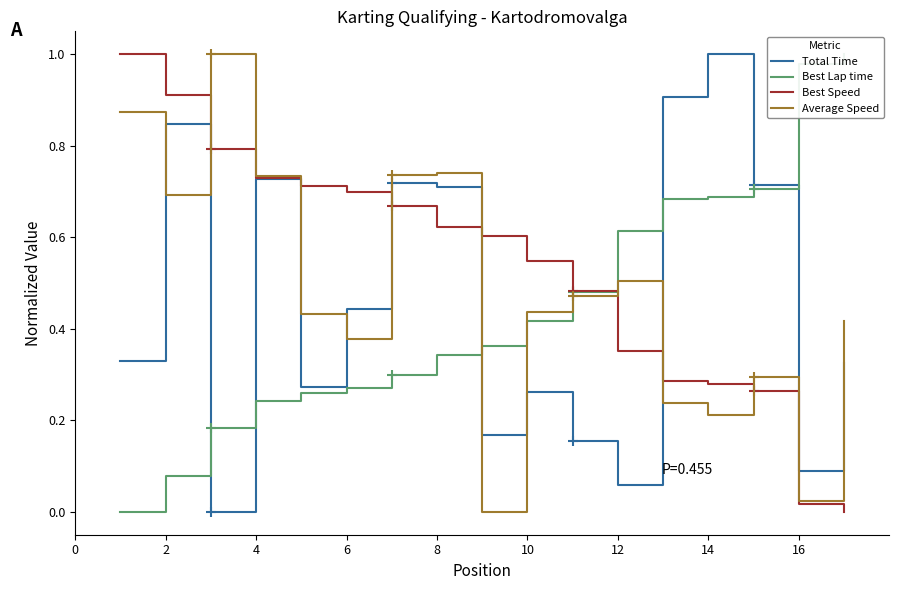

How many intersections are there between Average Speed and Best Lap time?

3